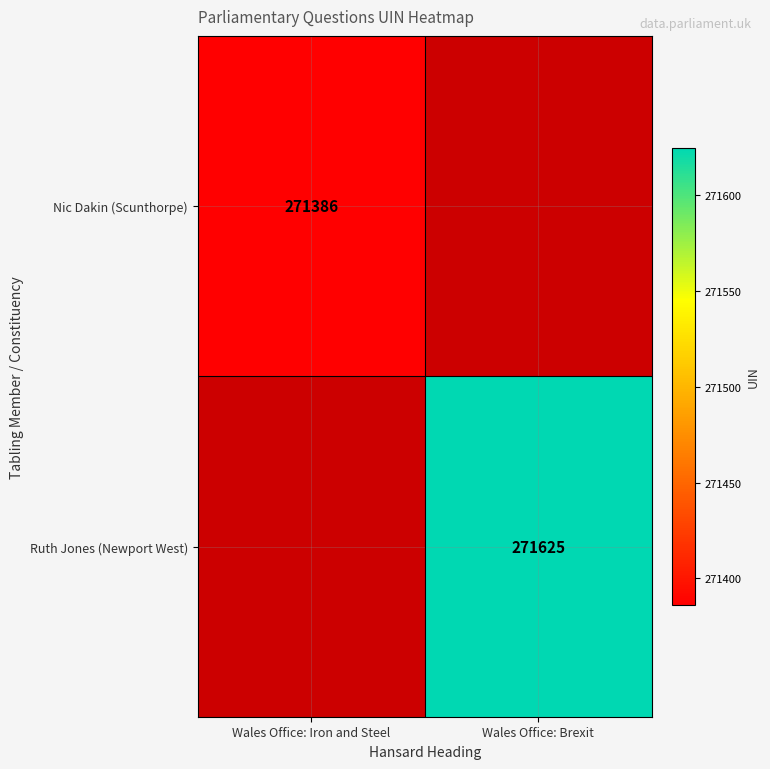

Is the value of Ruth Jones (Newport West) at Wales Office: Brexit greater than the value of Nic Dakin (Scunthorpe) at Wales Office: Iron and Steel?

Yes